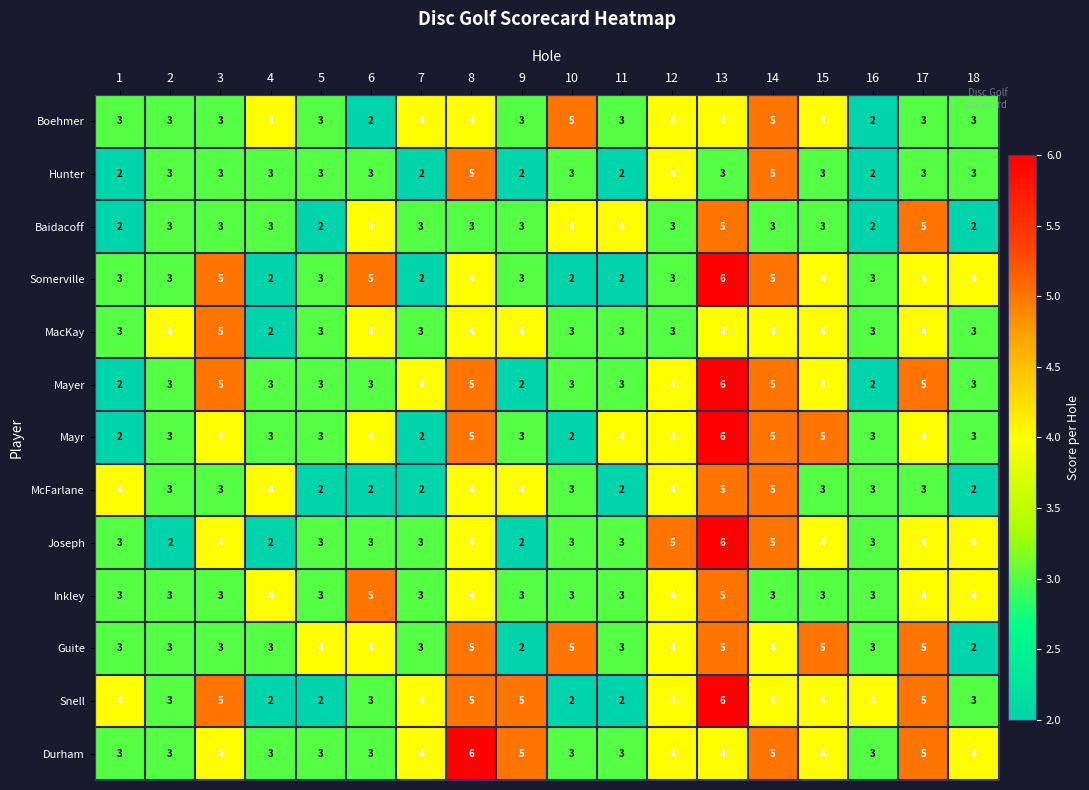

What value does the Durham series have at 8?

6